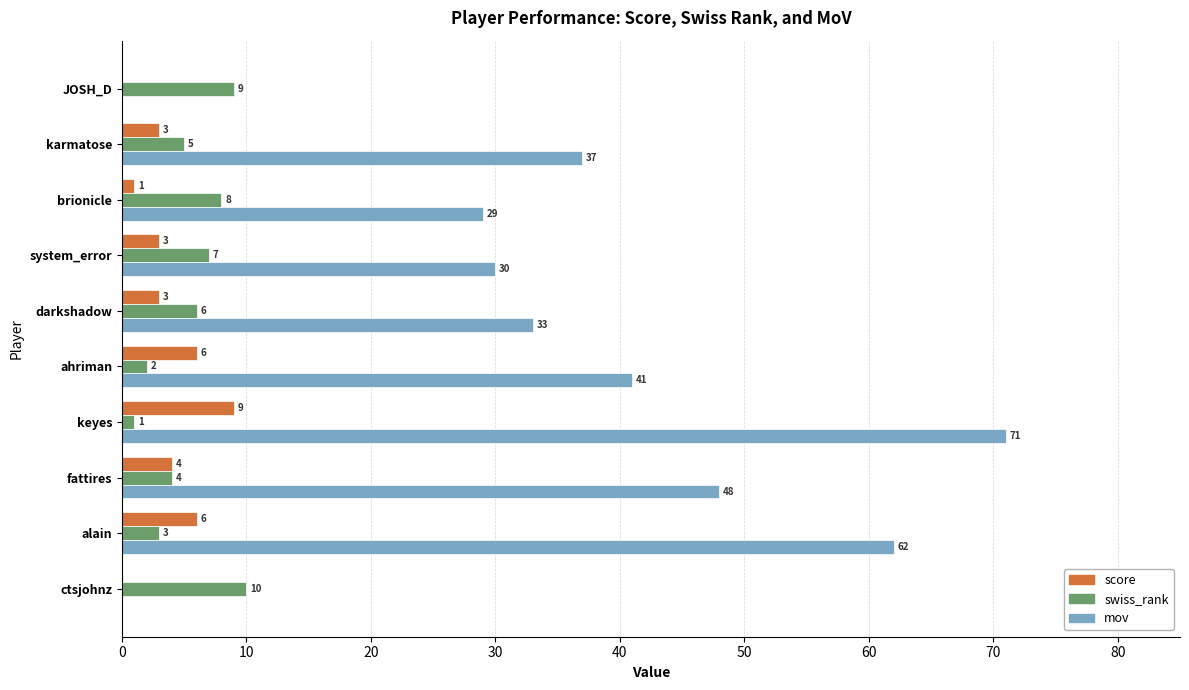

Which series changed the most between ctsjohnz and fattires?

mov